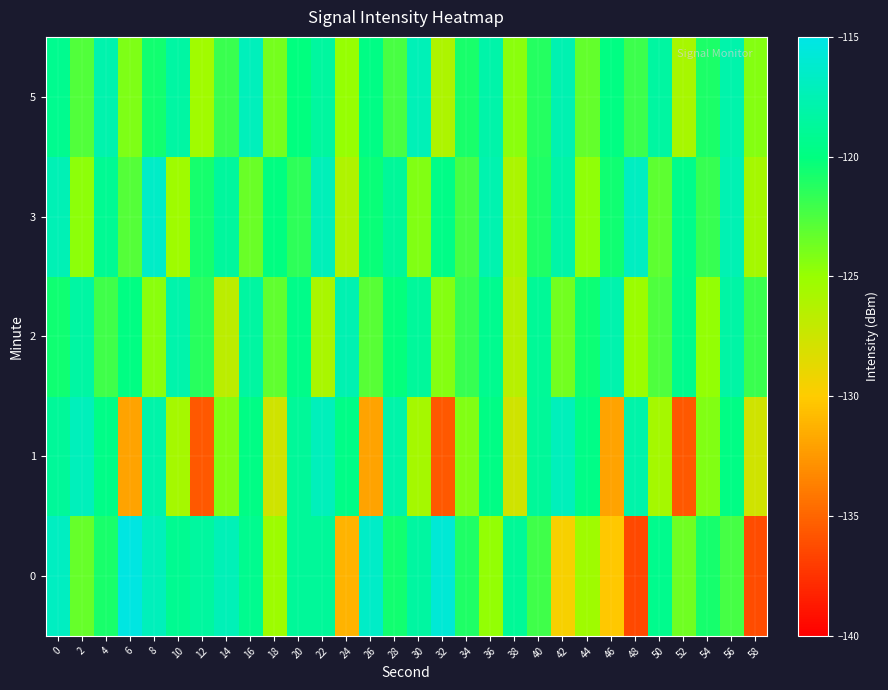

How many series are shown in this chart?

5